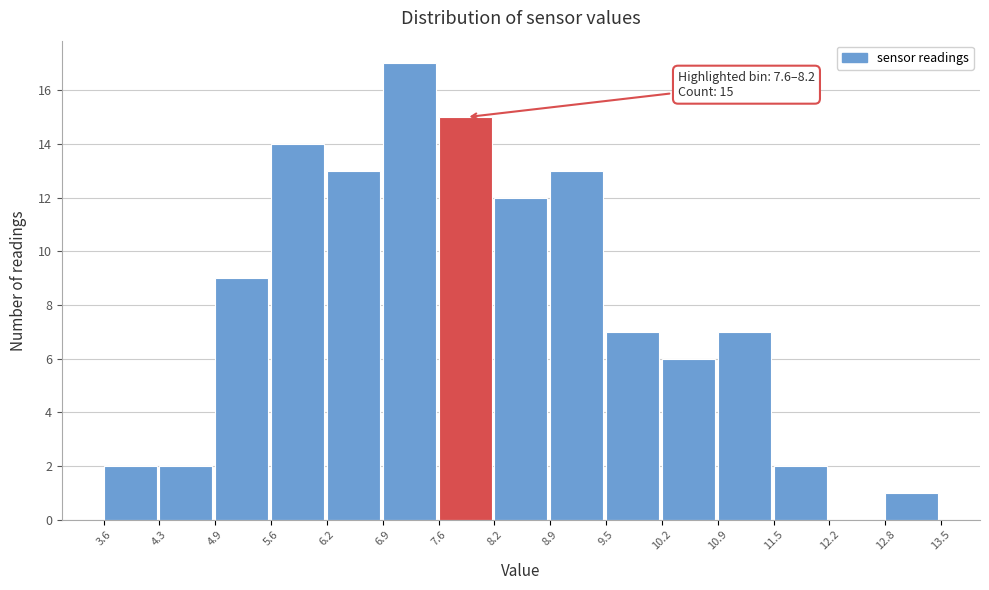

Over which range of the x-axis is the bar tallest?

6.9 to 7.6